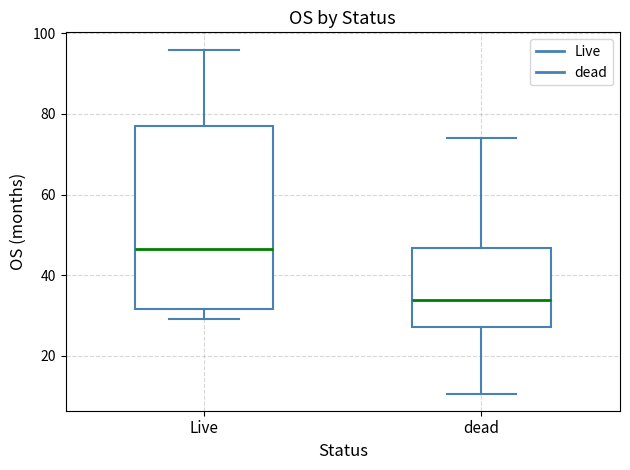

Comparing the boxes themselves (not the whiskers), which one is the tallest?

Live